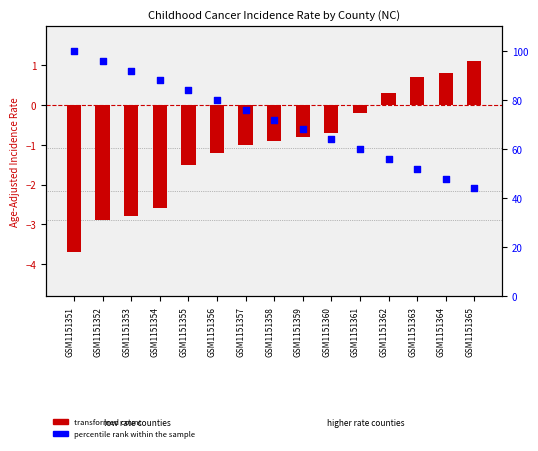

Is the value of percentile rank within the sample at GSM1151353 greater than the value of transformed count at GSM1151358?

Yes